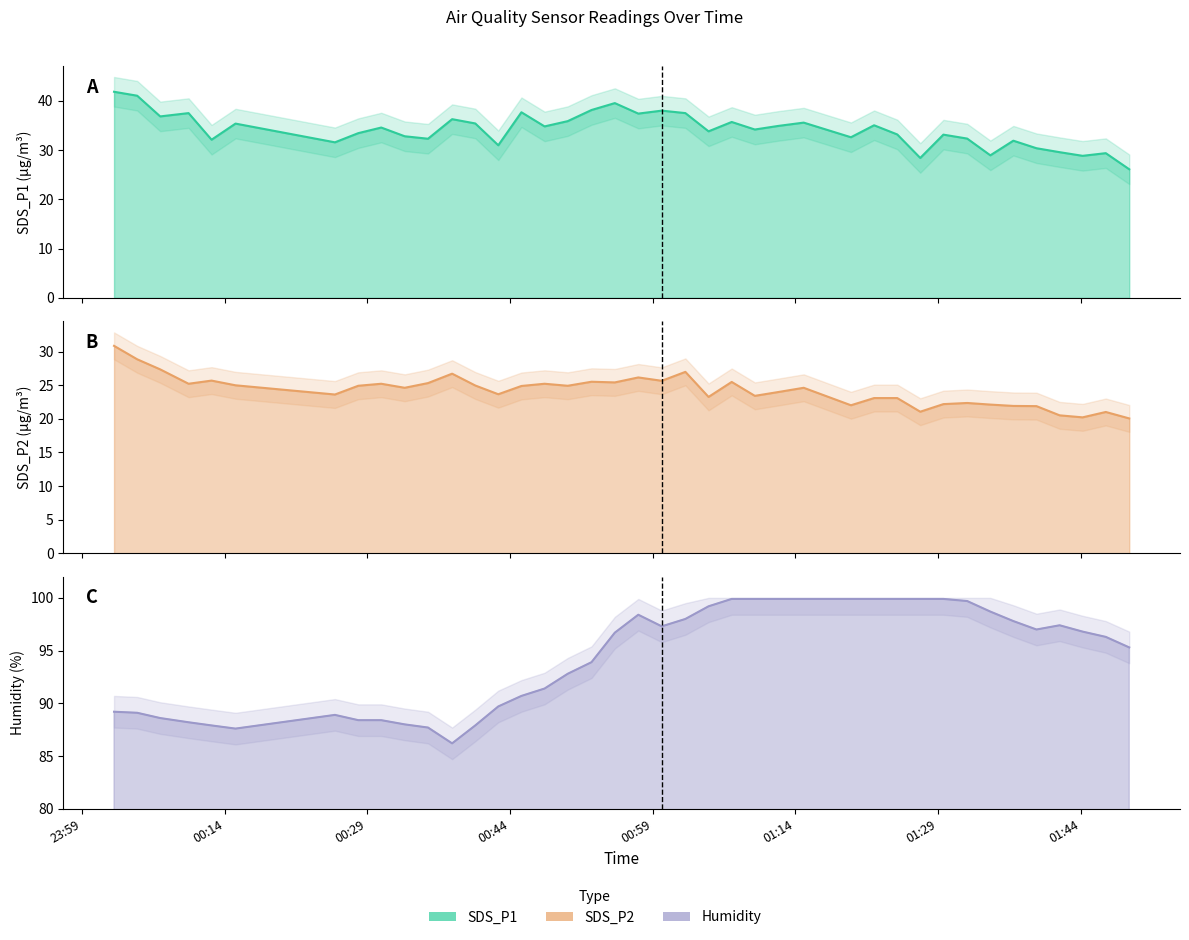

Where does the SDS_P1 series first go above 34?

2021/12/23 00:02:23